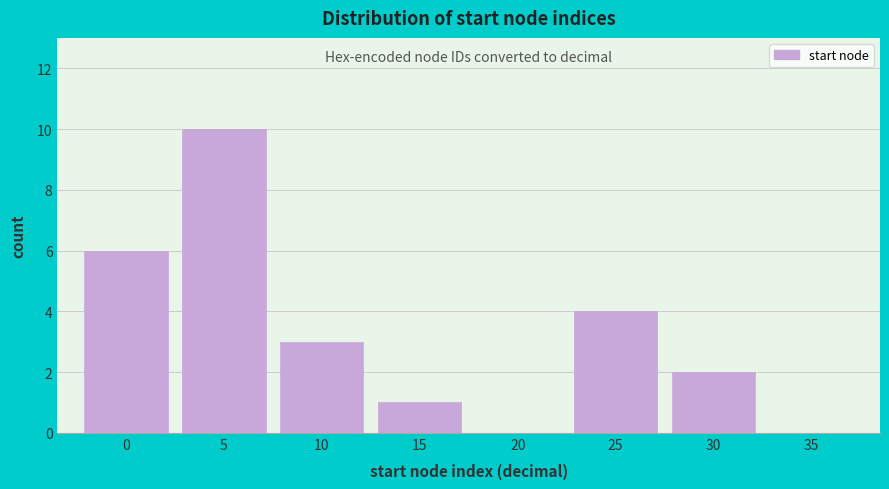

Reading left to right, extract all data points from this chart.

0=6	5=10	10=3	15=1	20=0	25=4	30=2	35=0